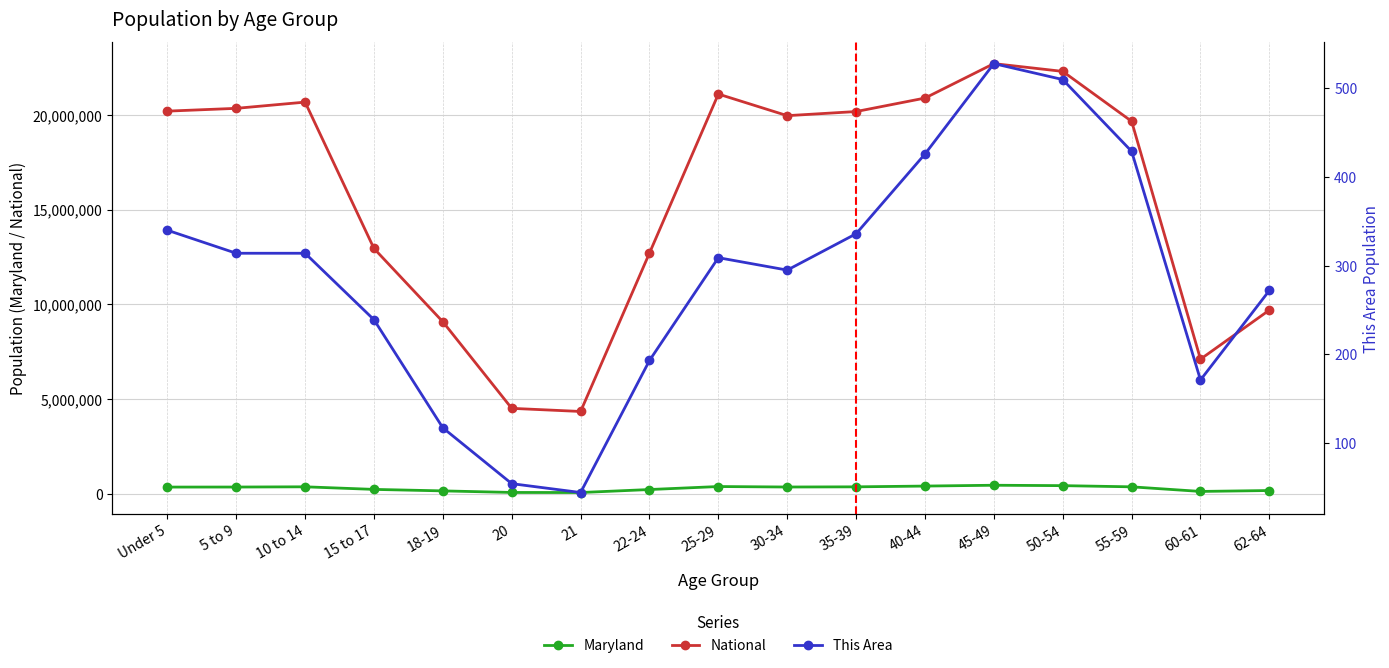

In Maryland, how many points are higher than both neighbors (excluding endpoints)?

3